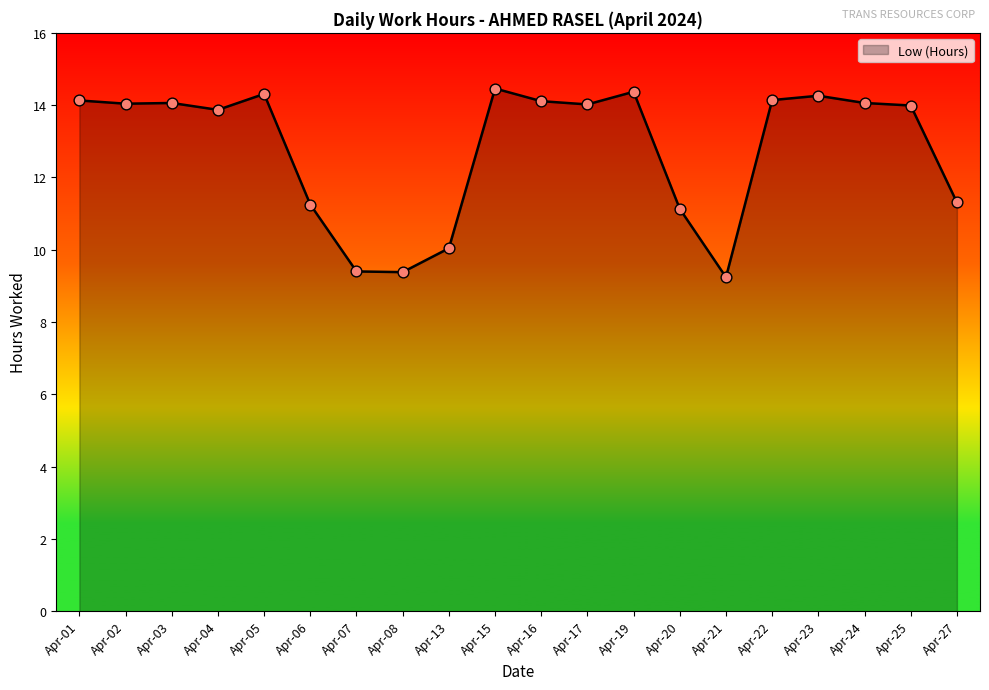

What is the change in value from Apr-01 to Apr-02?

-0.1